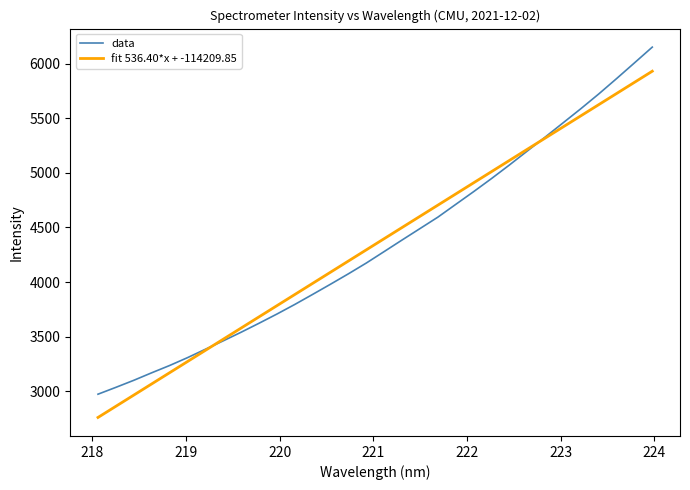

What is the minimum value shown in the chart?

2757.6